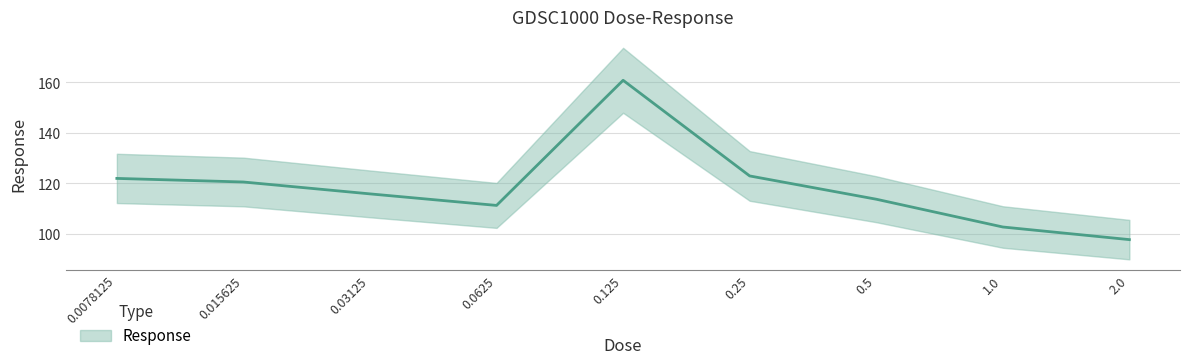

Where is the first local maximum?

0.125